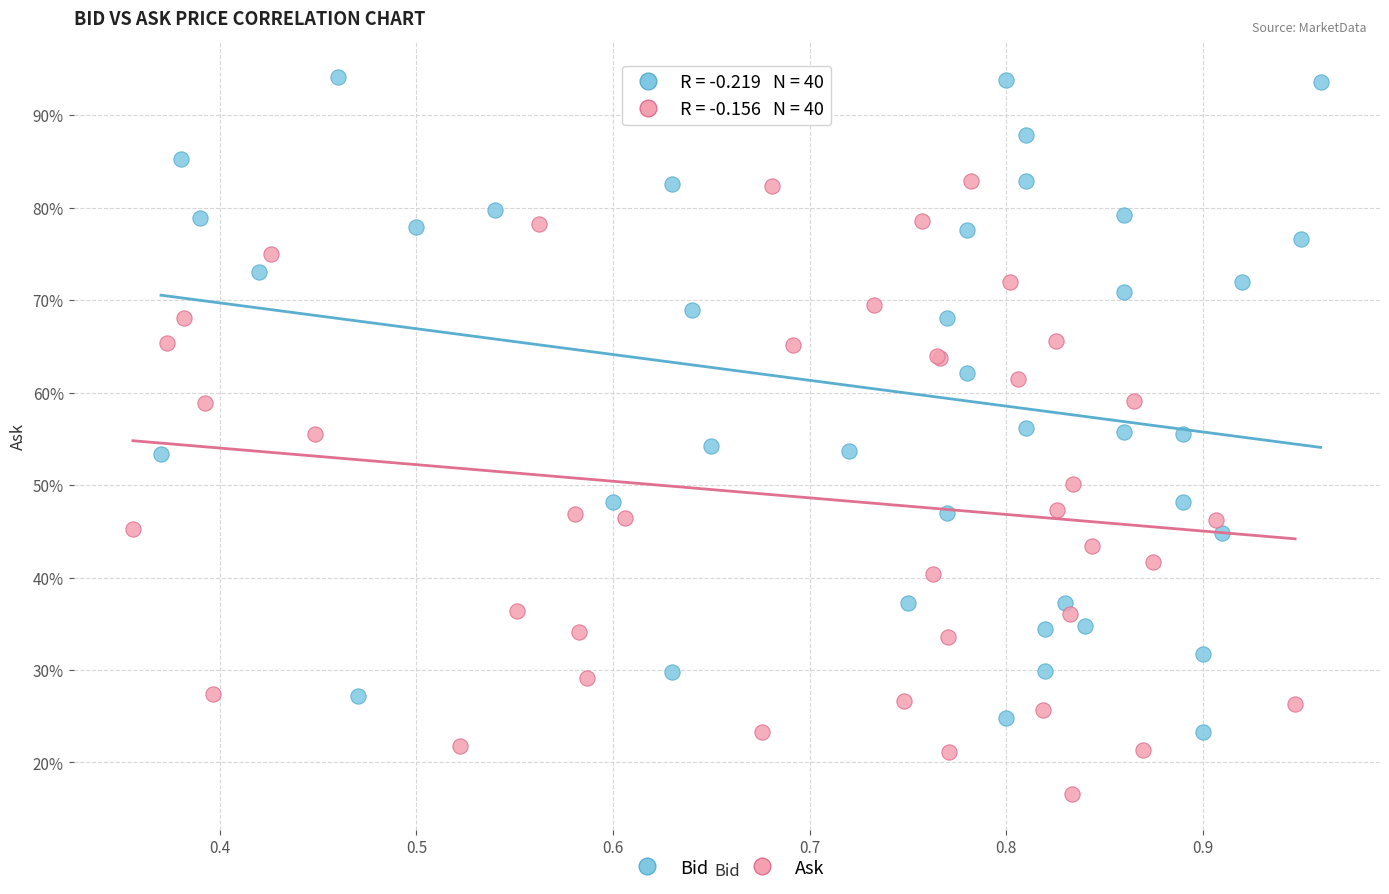

What are all the series names shown in the legend?

Bid, Ask